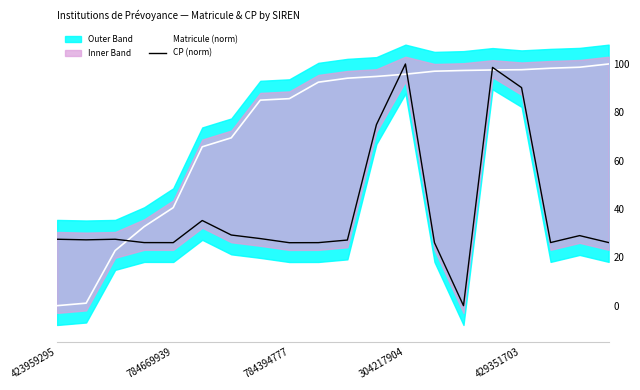

What value does the Matricule (norm) series have at 9?

92.5